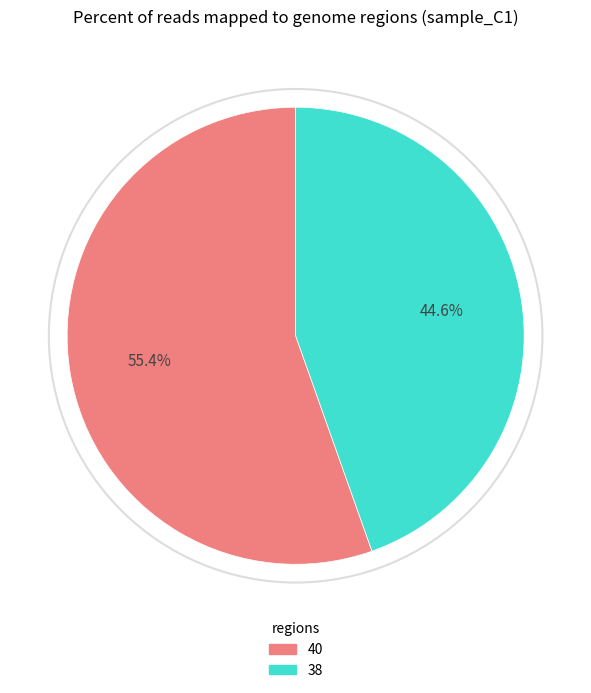

Which category accounts for the majority?

40